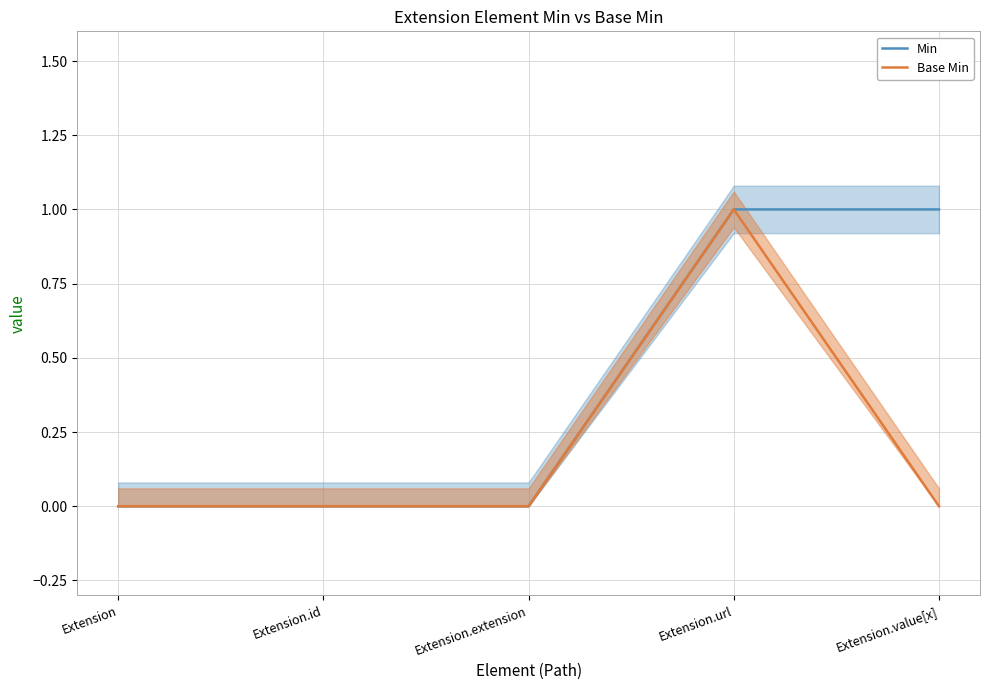

Count the number of data series in this chart.

2